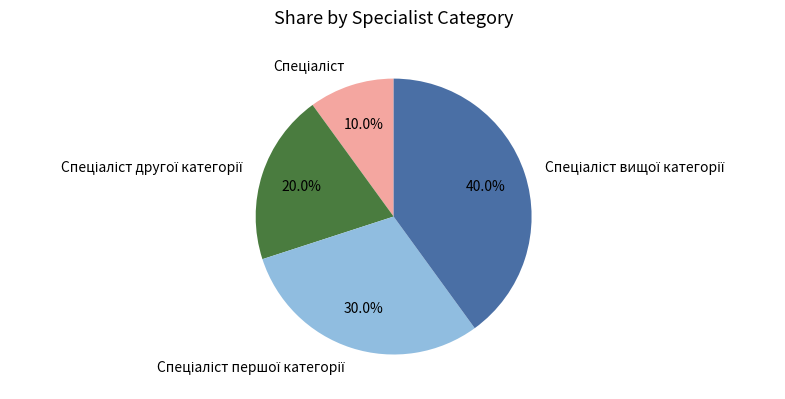

Is there a majority slice in this chart?

No